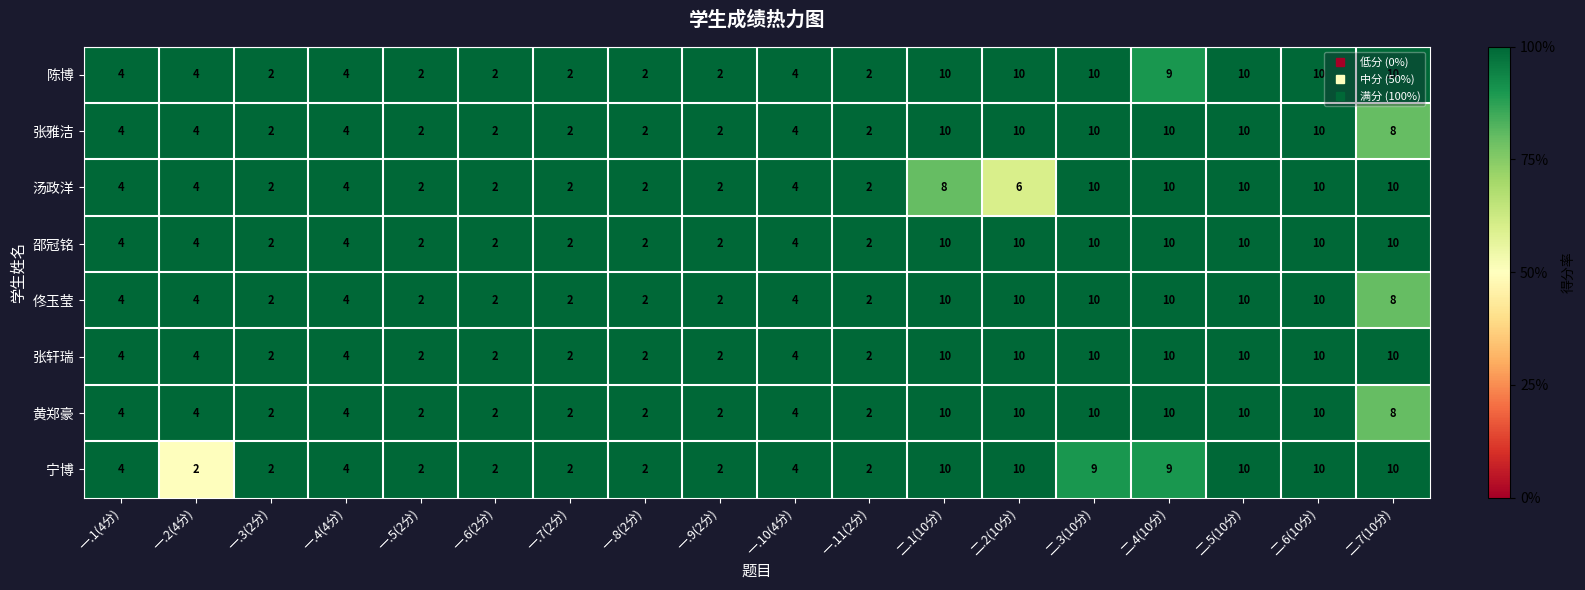

How many 汤政洋 values are between 2 and 10?

18